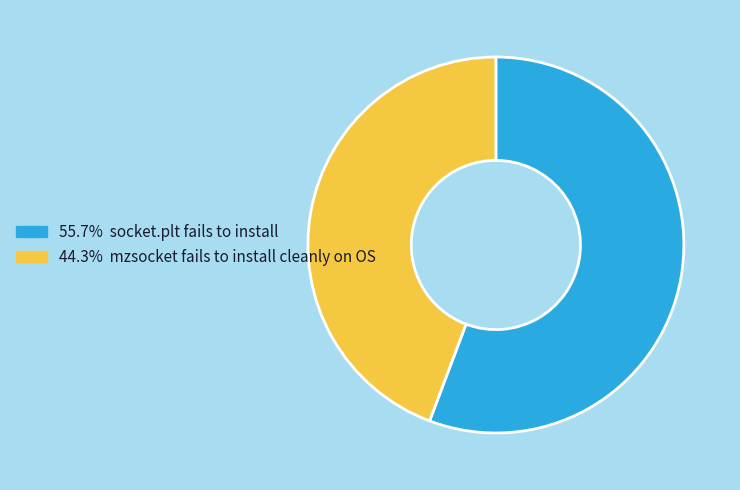

Is there a majority slice in this chart?

Yes